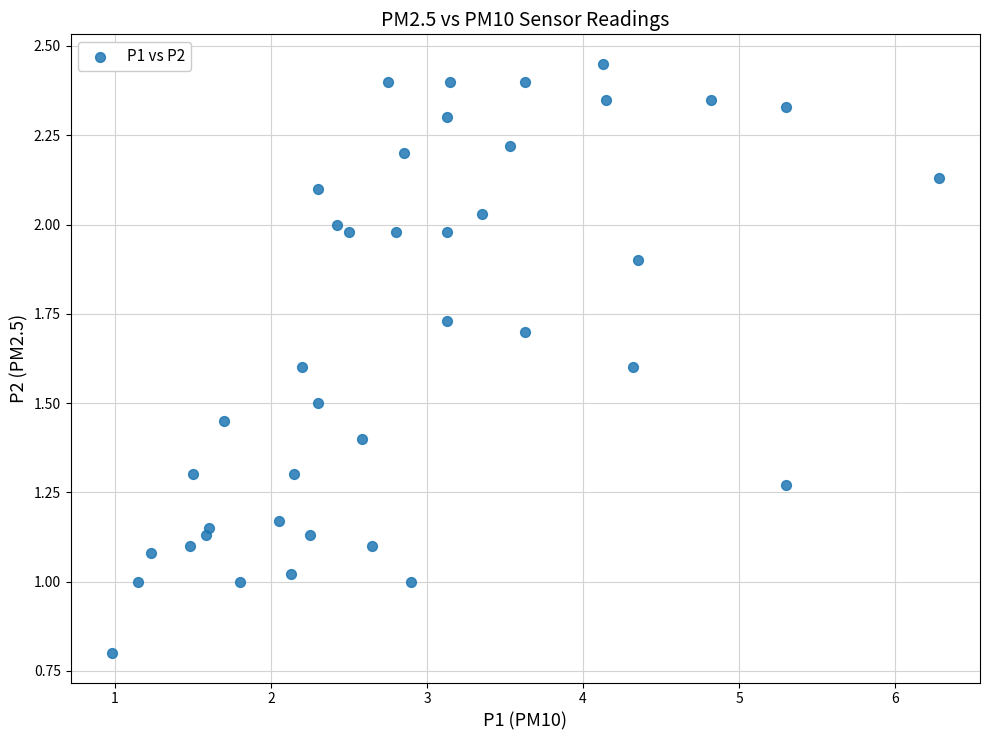

What is the range of X values (max minus min)?

5.3